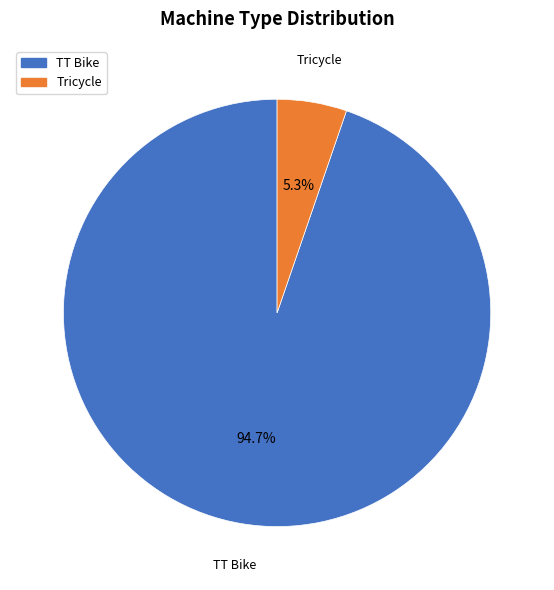

To the nearest percent, what is the average slice percentage?

50%